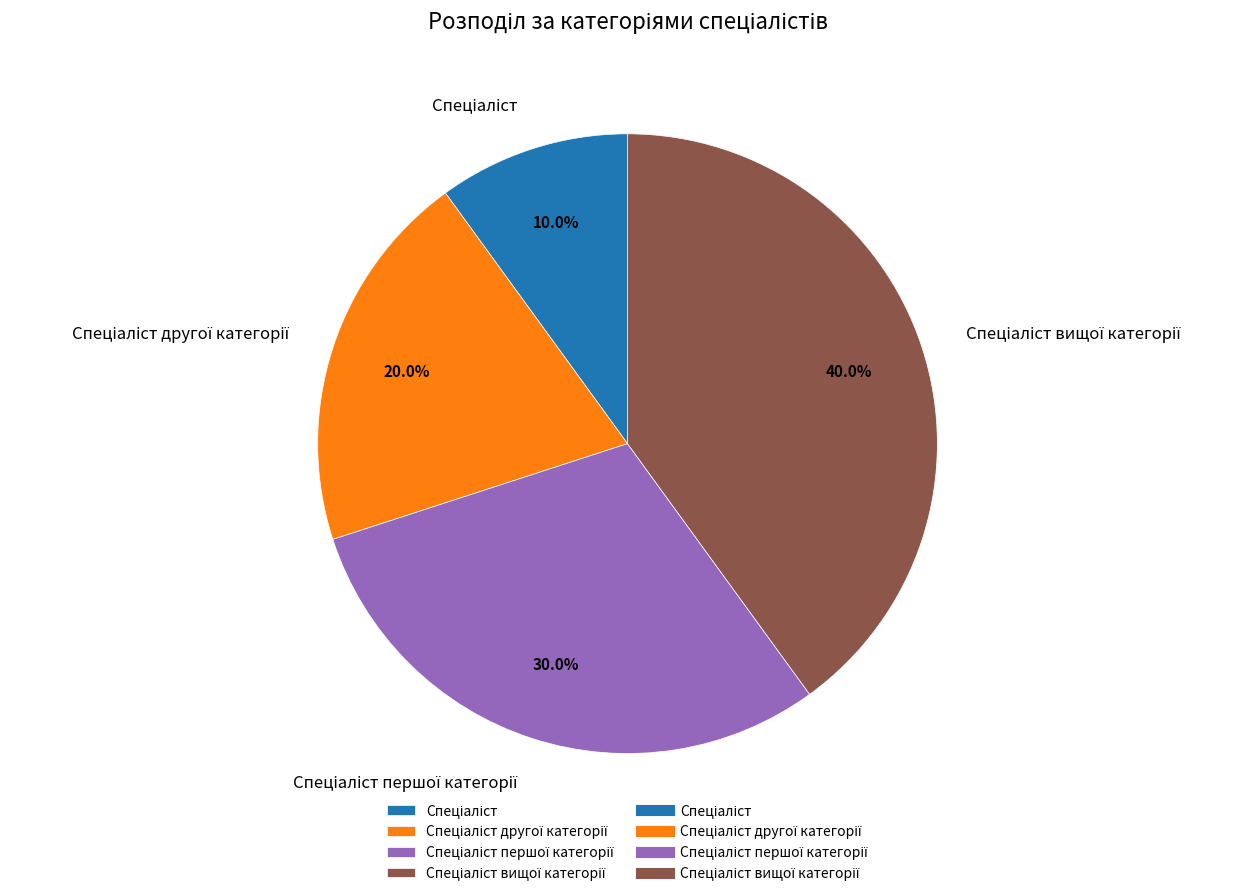

Is there a majority slice in this chart?

No